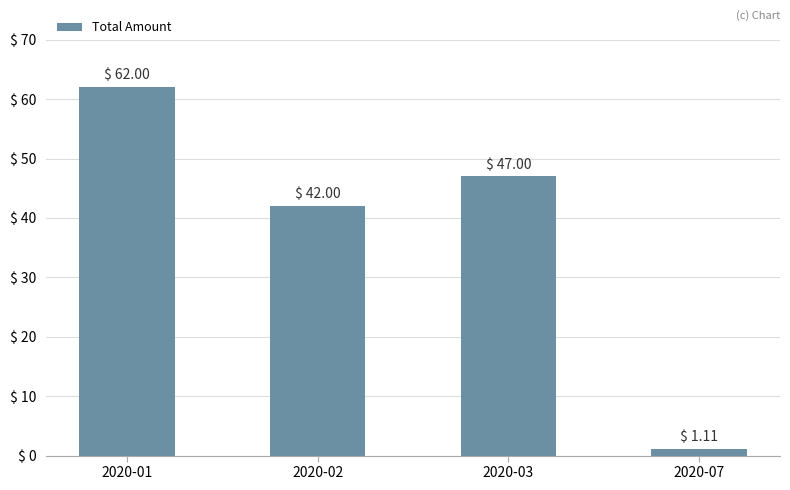

Count the number of data series in this chart.

1